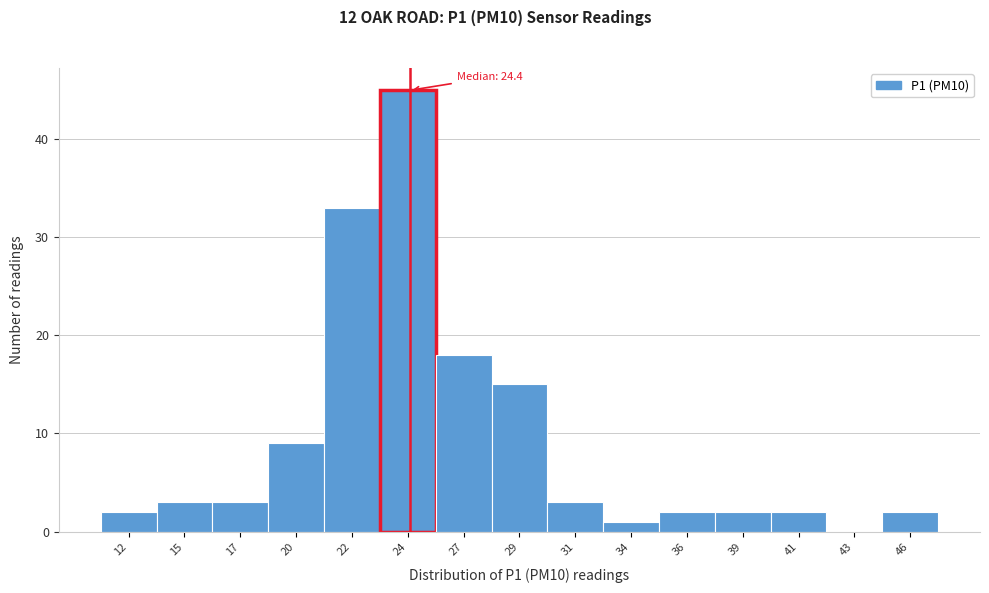

Reading left to right, extract all data points from this chart.

12=2	15=3	17=3	20=9	22=33	24=45	27=18	29=15	31=3	34=1	36=2	39=2	41=2	43=0	46=2